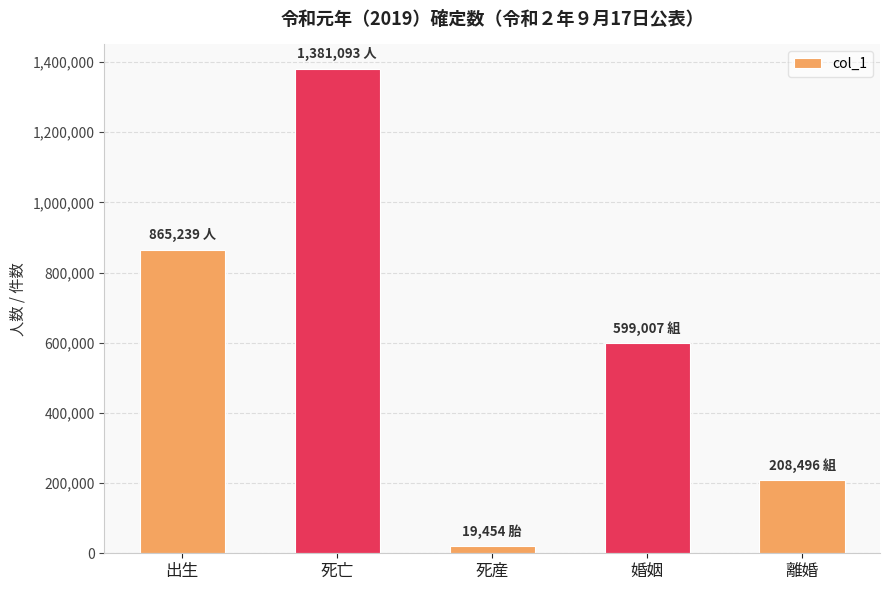

Reading right to left, extract all data points from this chart.

208496	599007	19454	1381093	865239